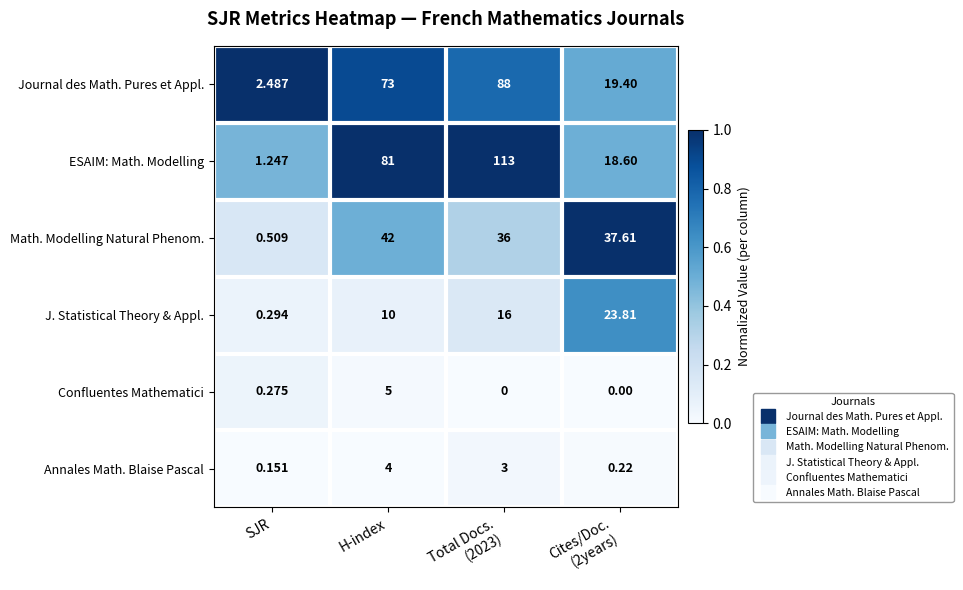

List the series in order of their peak value, lowest first.

Annales Math. Blaise Pascal, Confluentes Mathematici, J. Statistical Theory & Appl., Math. Modelling Natural Phenom., Journal des Math. Pures et Appl., ESAIM: Math. Modelling